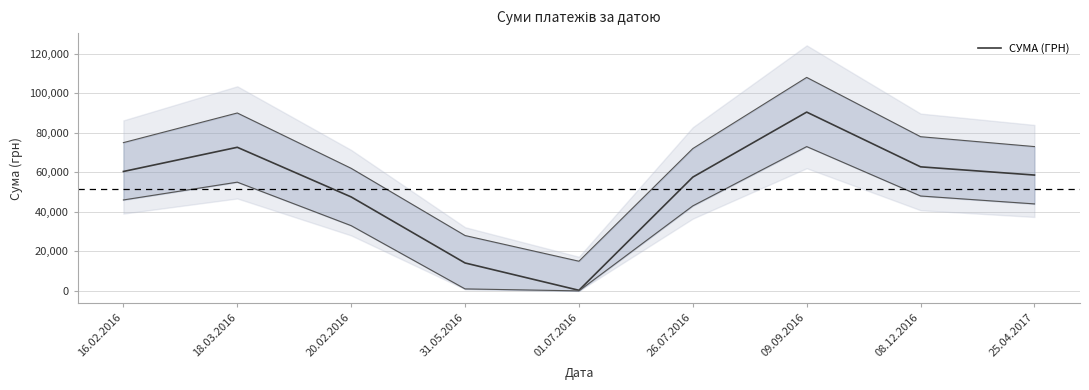

Where is the first local minimum?

01.07.2016